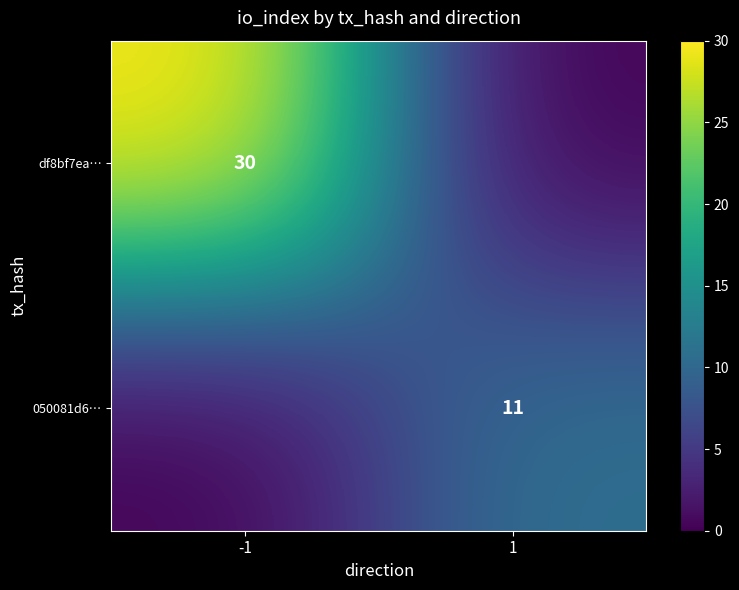

At which category is the sum across all series the highest?

-1